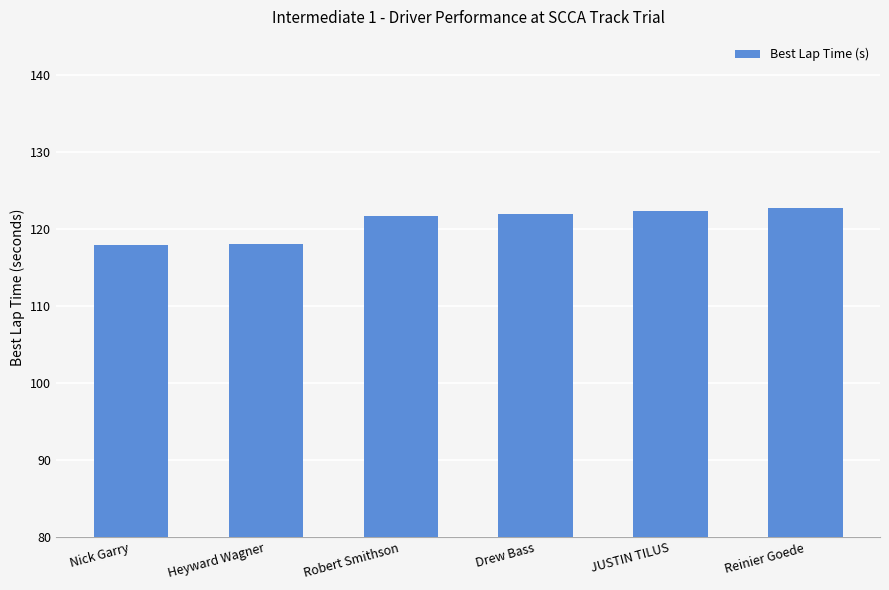

Count the number of values greater than 121.

4